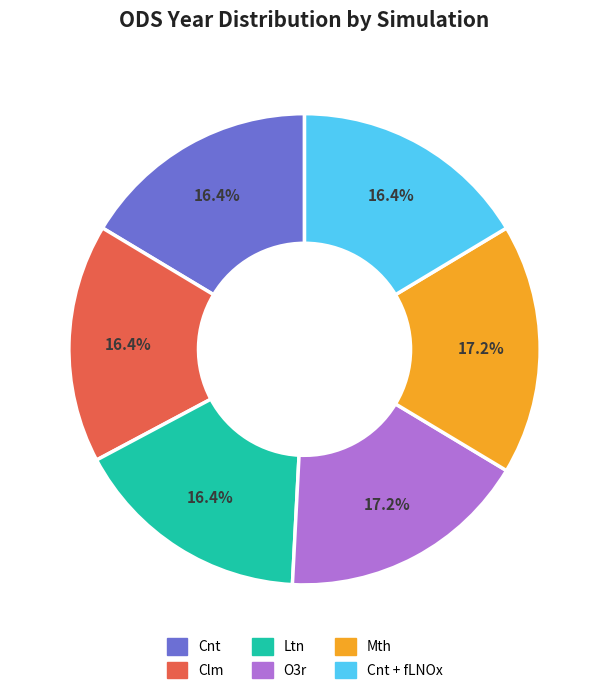

Is Cnt the majority of the pie?

No